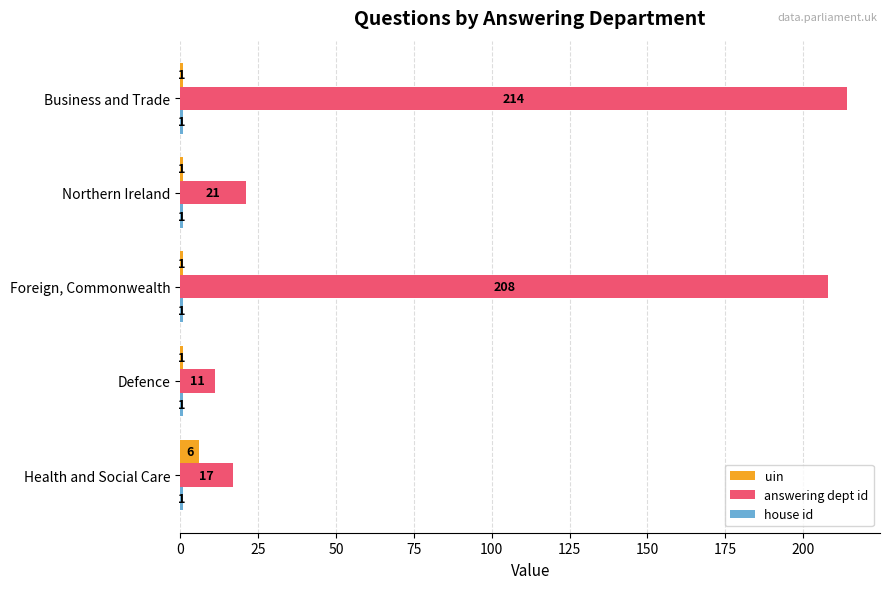

Where is answering dept id nearest to the value 112?

Northern Ireland